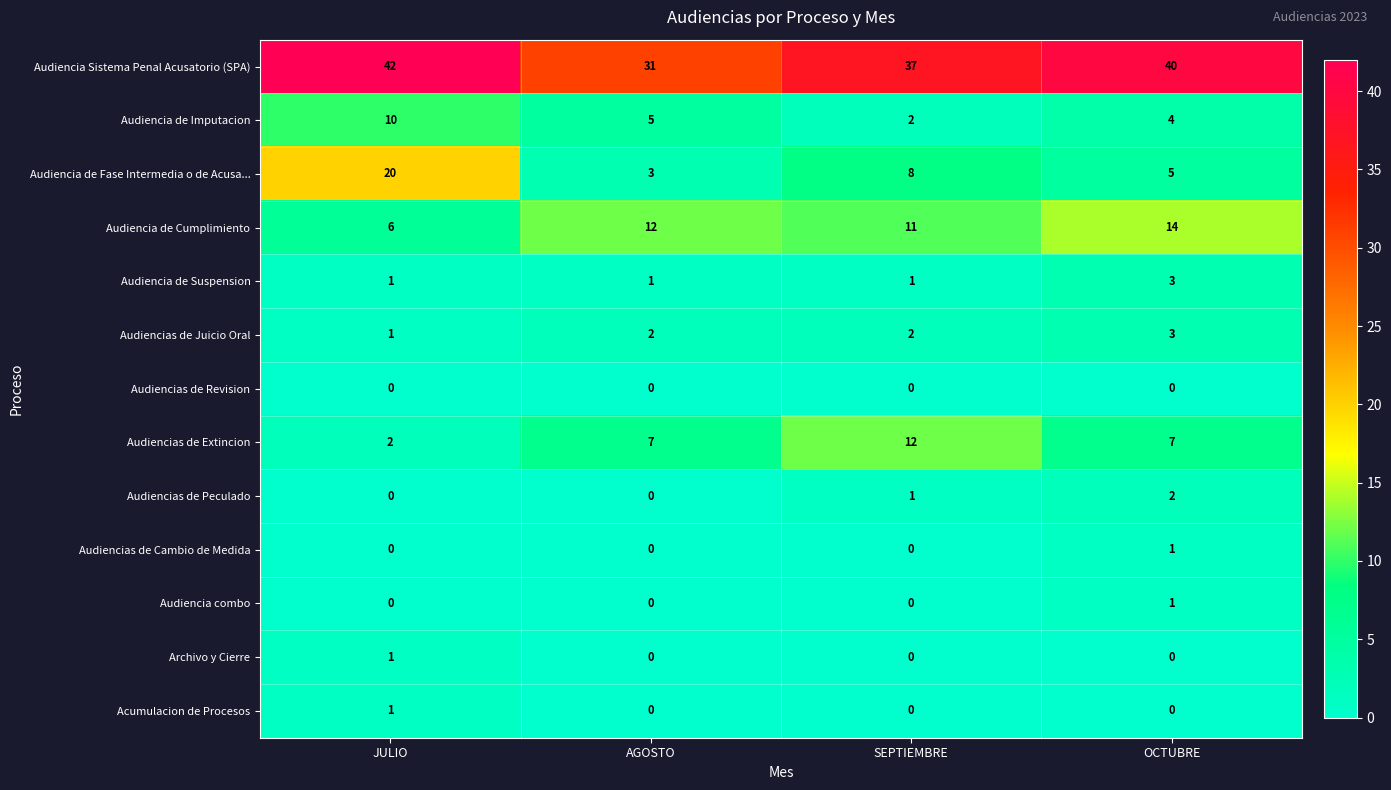

Count the number of categories in the chart.

4